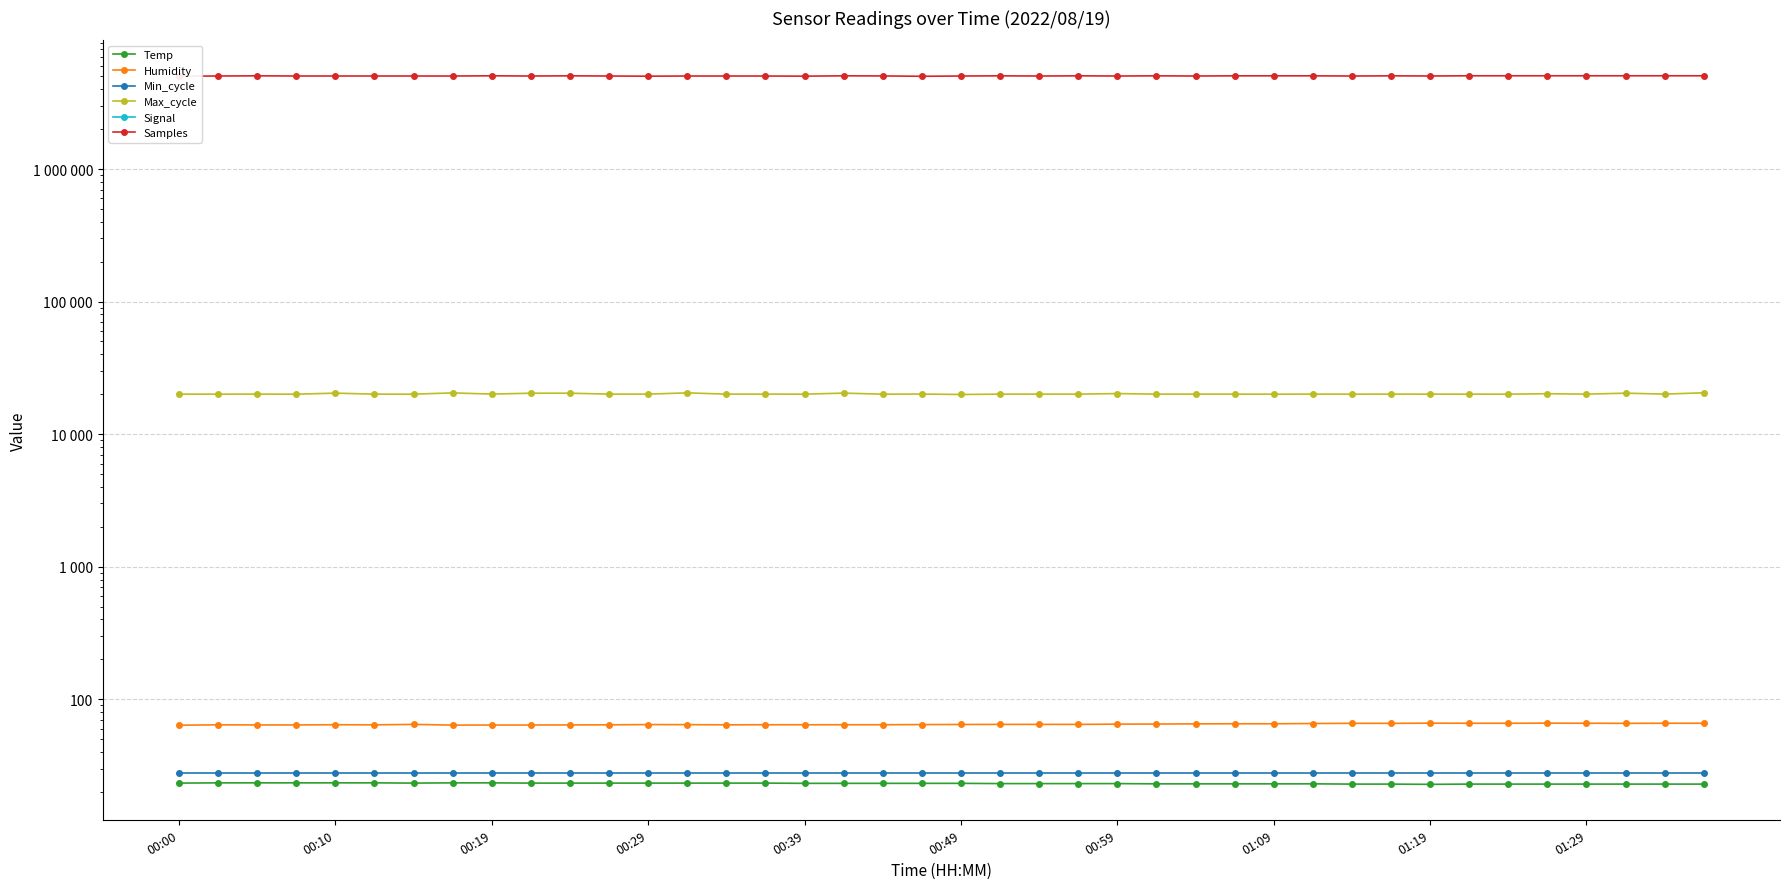

Rank the series by their maximum value, from lowest to highest.

Temp, Min_cycle, Humidity, Max_cycle, Signal, Samples